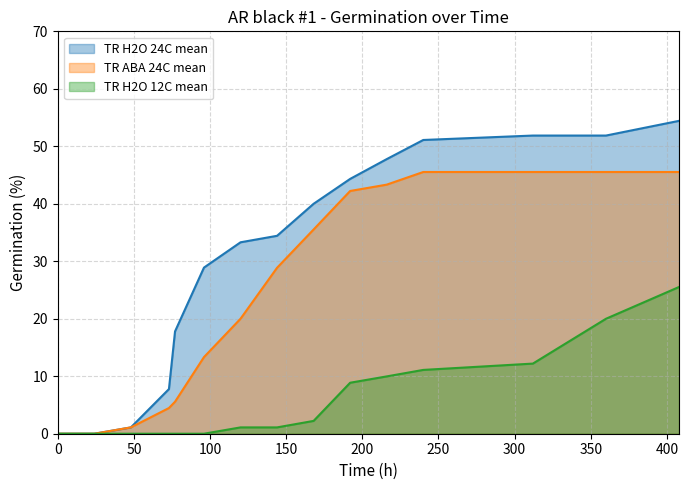

Which series has the largest total across all categories?

TR H2O 24C mean